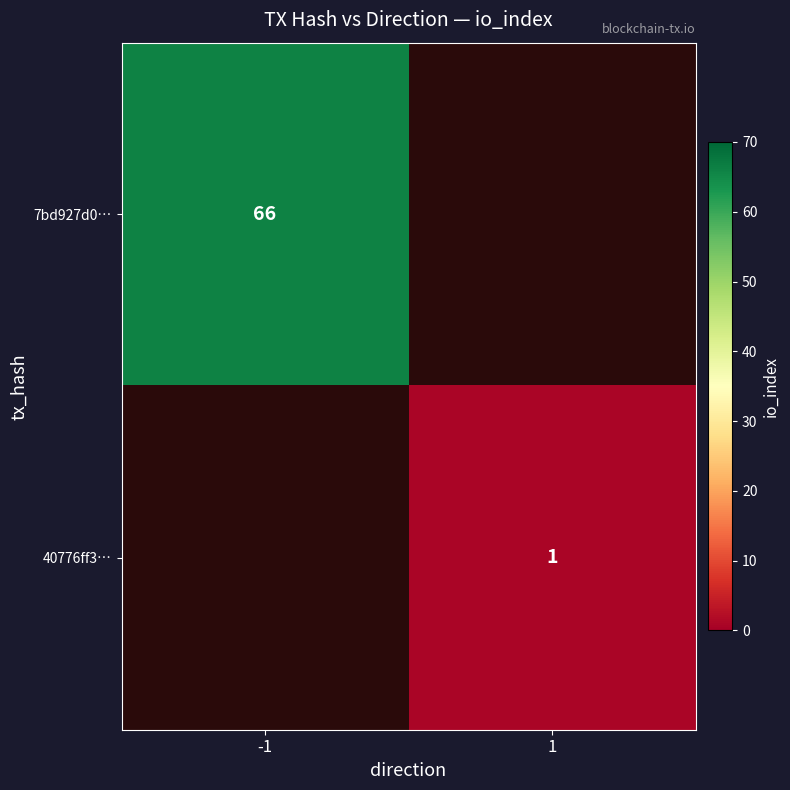

Is it true that 7bd927d0… equals 35 at -1?

False